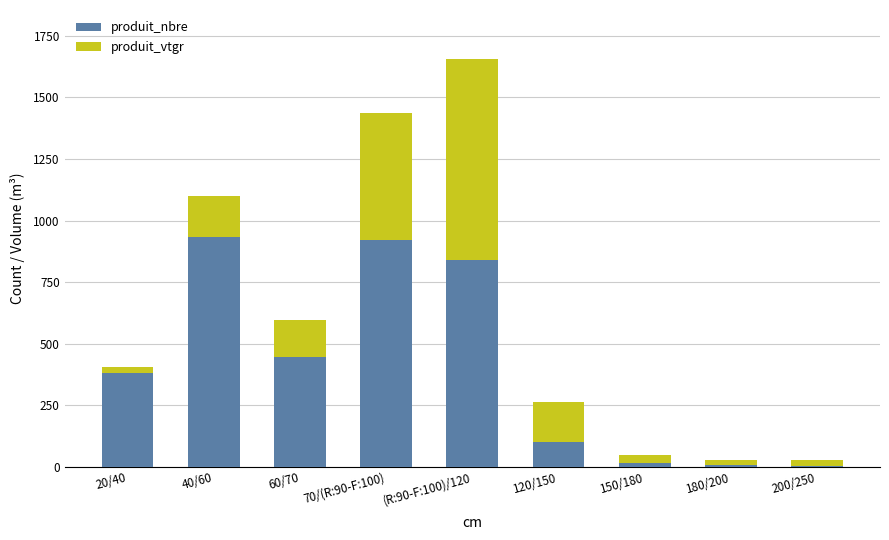

What is the total value across all series at 40/60?

1098.8